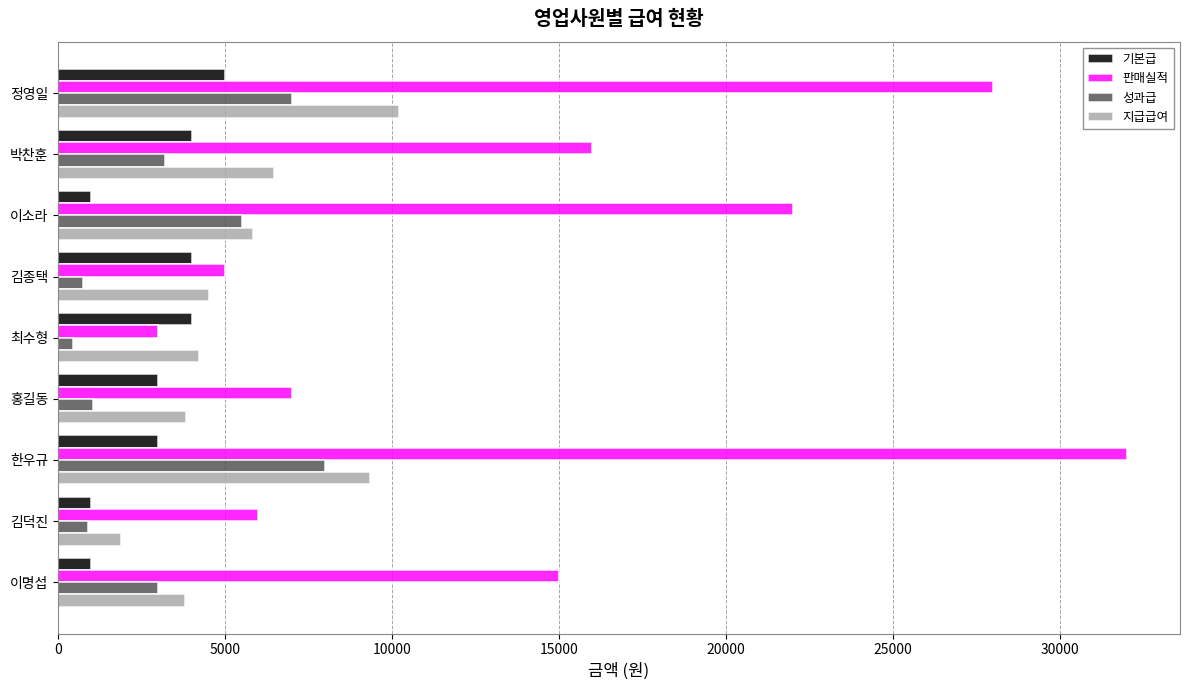

What is the approximate value of 기본급 at 한우규?

3000.0